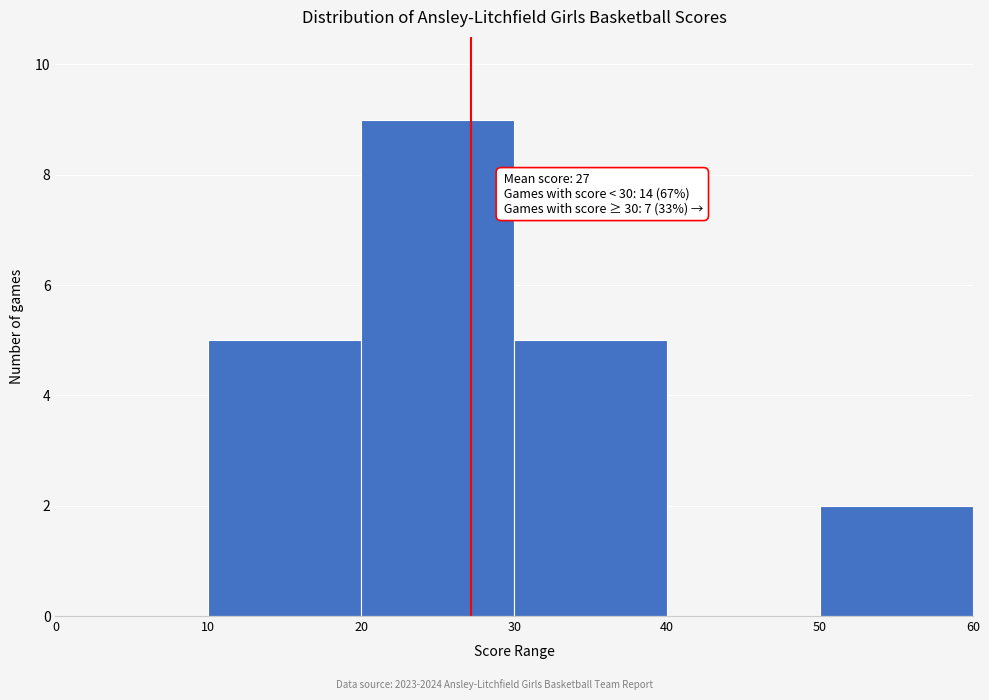

Over which range of the x-axis is the bar tallest?

20 to 30